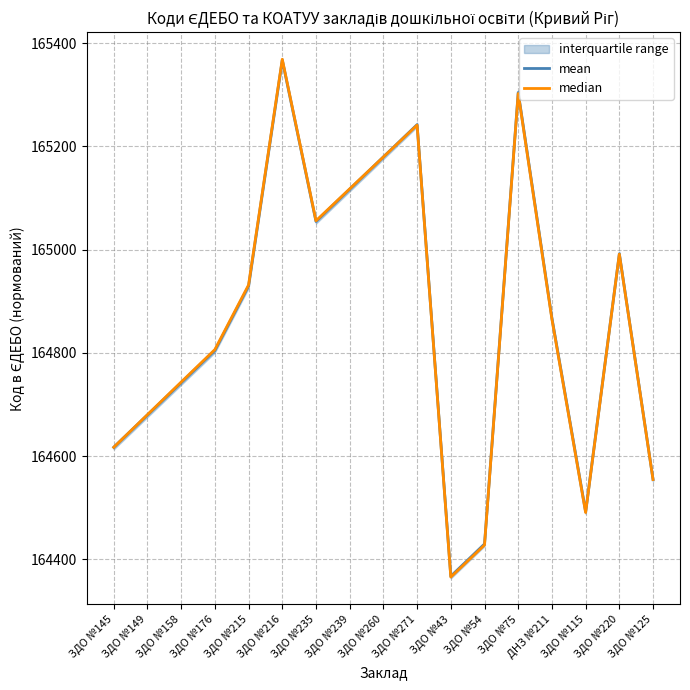

What is the value of the median point at the 12th from the left?

164427.7